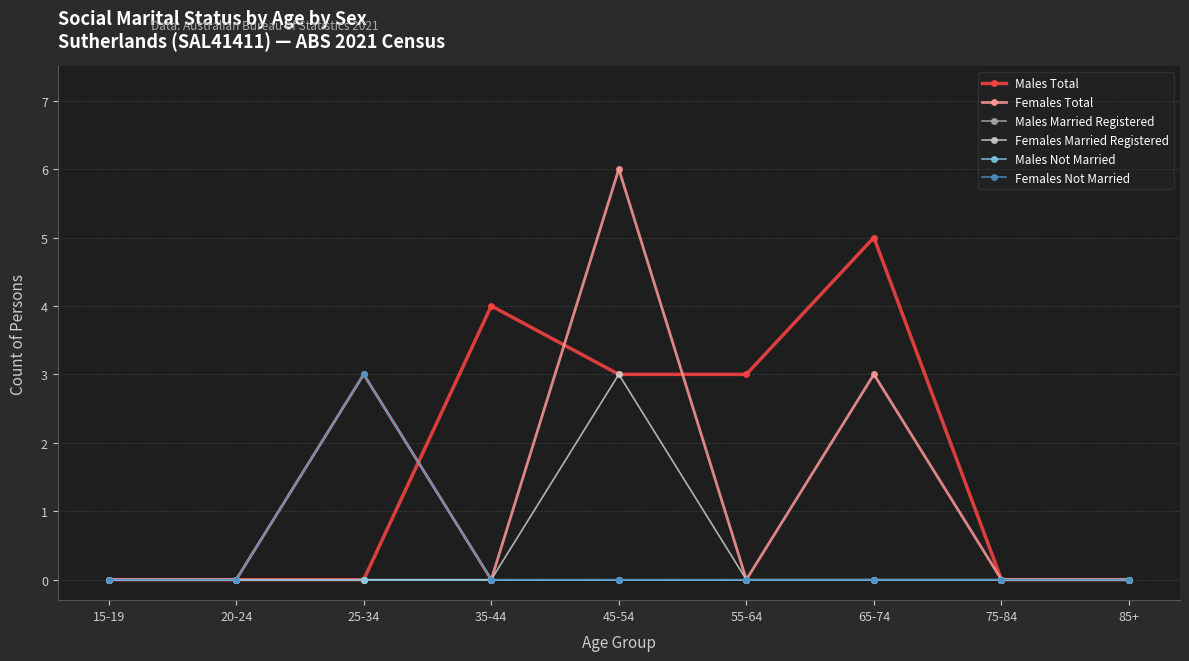

What is the label of the 7th point from the left?

65-74